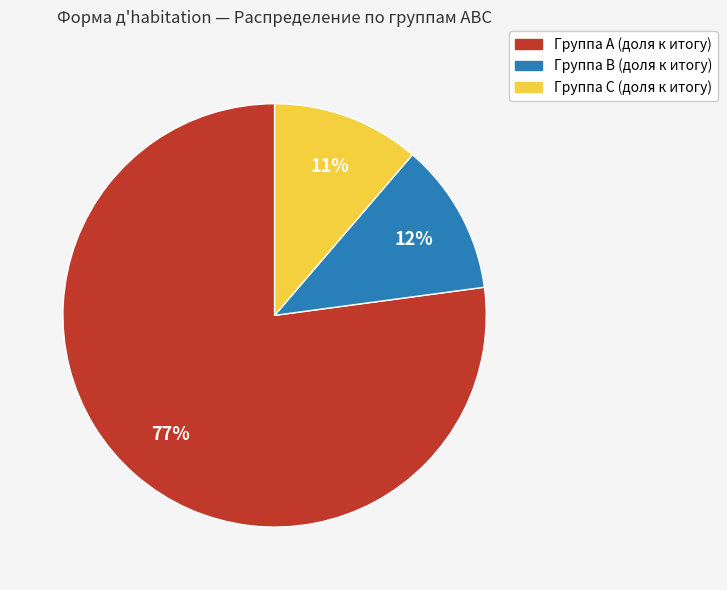

Is there any slice that represents more than half of the pie?

Yes